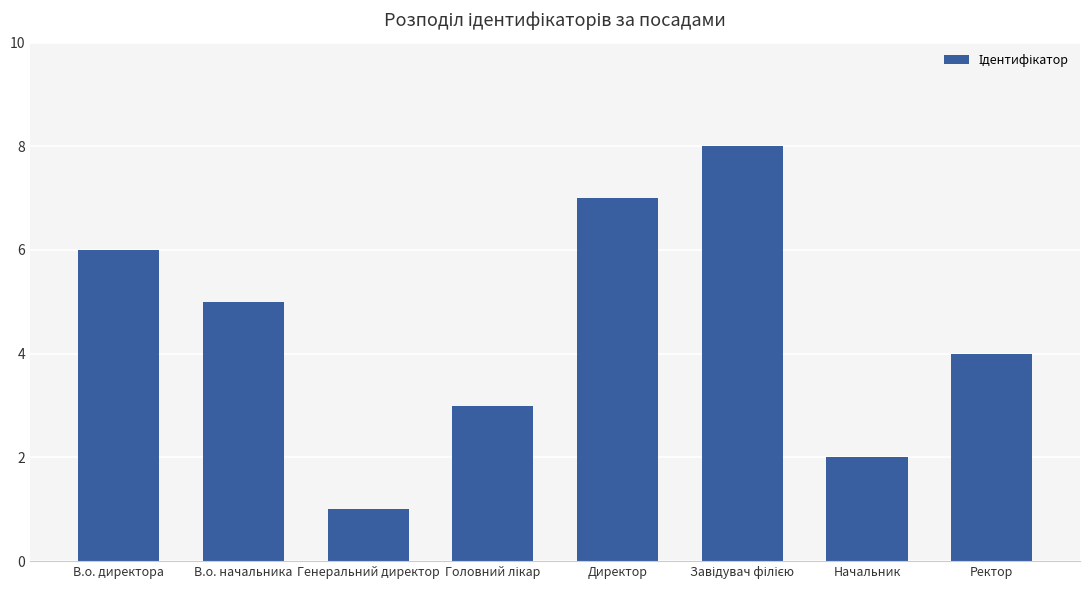

Is it true that the value at Генеральний директор is 1?

True